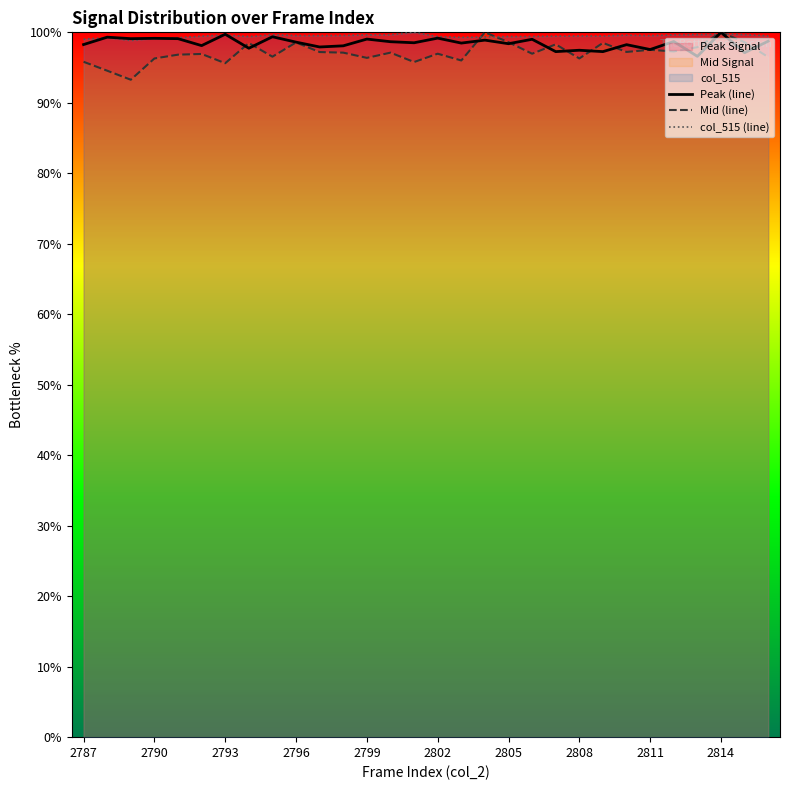

Which series has the largest total across all categories?

col_515 (line)